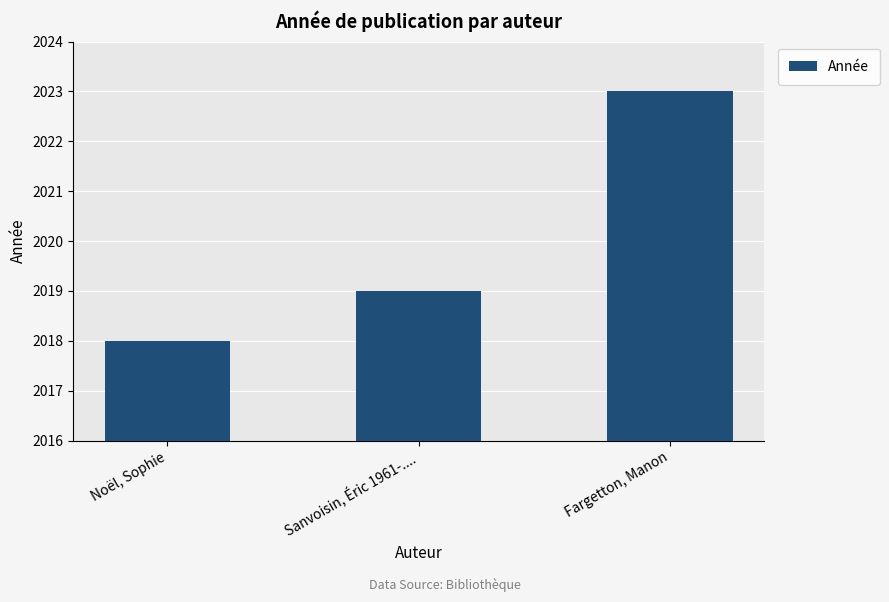

What is the change in value from Noël, Sophie to Sanvoisin, Éric 1961-....?

+1